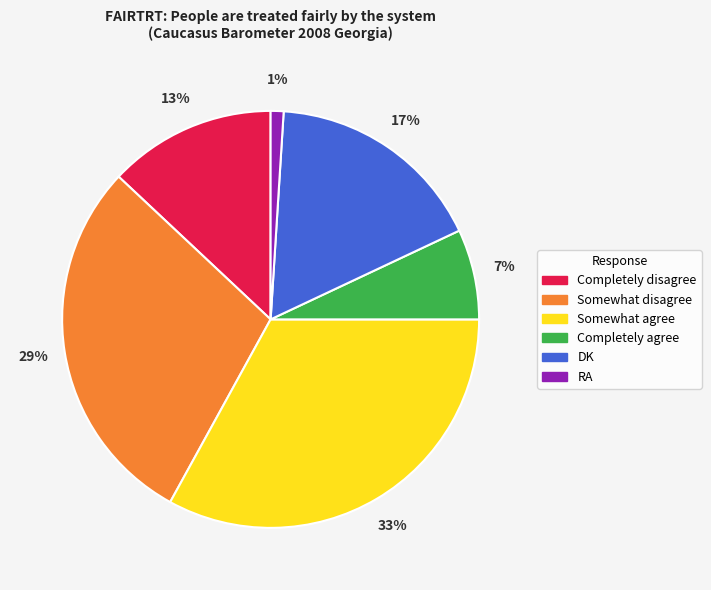

The Completely disagree slice represents 13% of the pie. True or false?

True